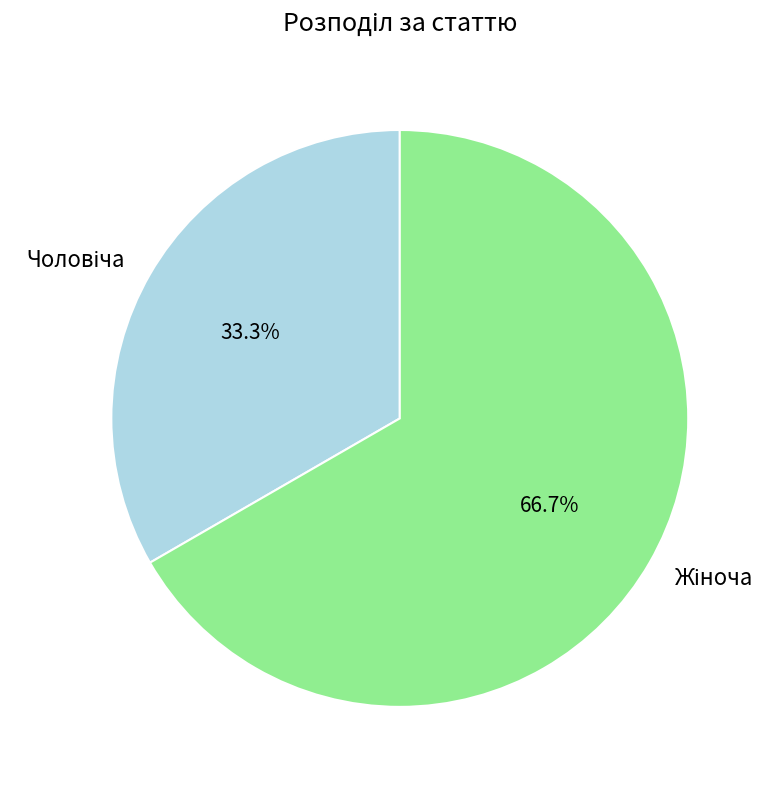

Is there any slice that represents more than half of the pie?

Yes